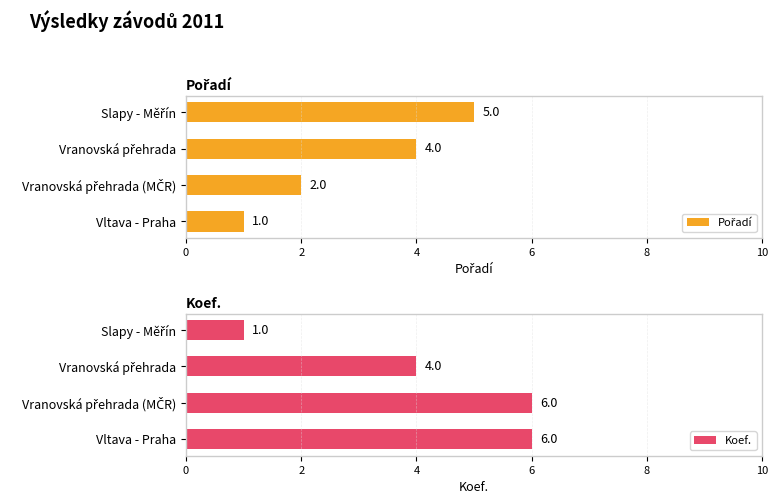

Reading left to right, extract all data points from this chart.

Pořadí: 5	4	2	1
Koef.: 1	4	6	6